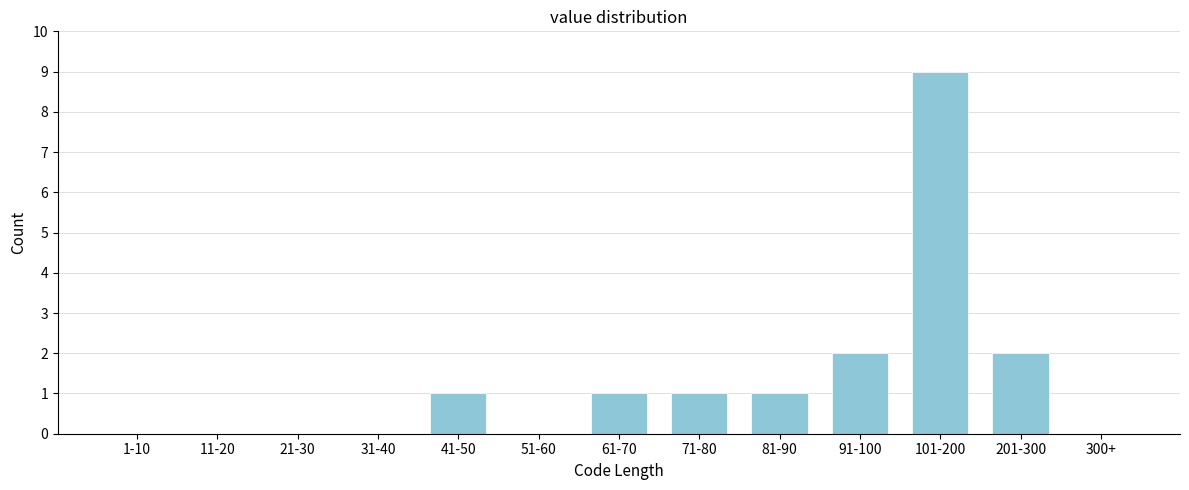

Reading right to left, transcribe all the data shown in this chart.

300+=0	201-300=2	101-200=9	91-100=2	81-90=1	71-80=1	61-70=1	51-60=0	41-50=1	31-40=0	21-30=0	11-20=0	1-10=0